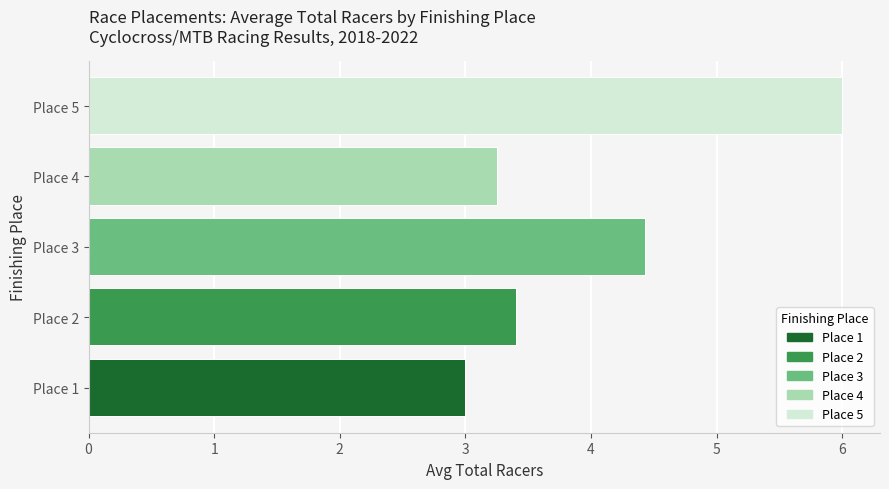

What is the maximum value for 5th?

6